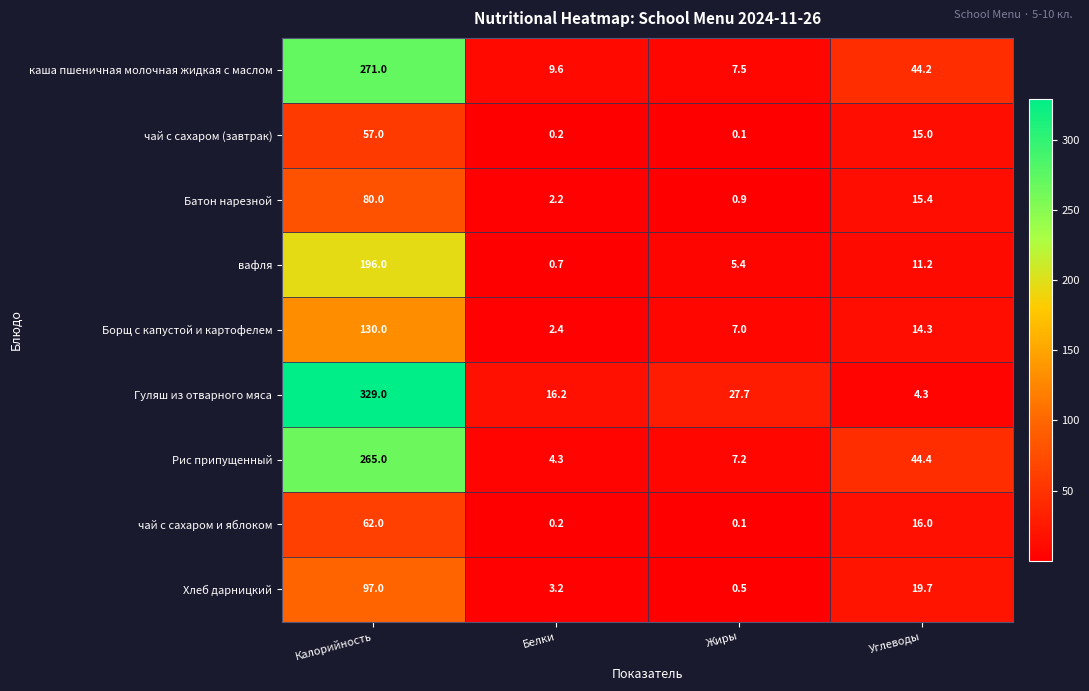

At Калорийность, list the series in order from largest to smallest.

Гуляш из отварного мяса, каша пшеничная молочная жидкая с маслом, Рис припущенный, вафля, Борщ с капустой и картофелем, Хлеб дарницкий, Батон нарезной, чай с сахаром и яблоком, чай с сахаром (завтрак)